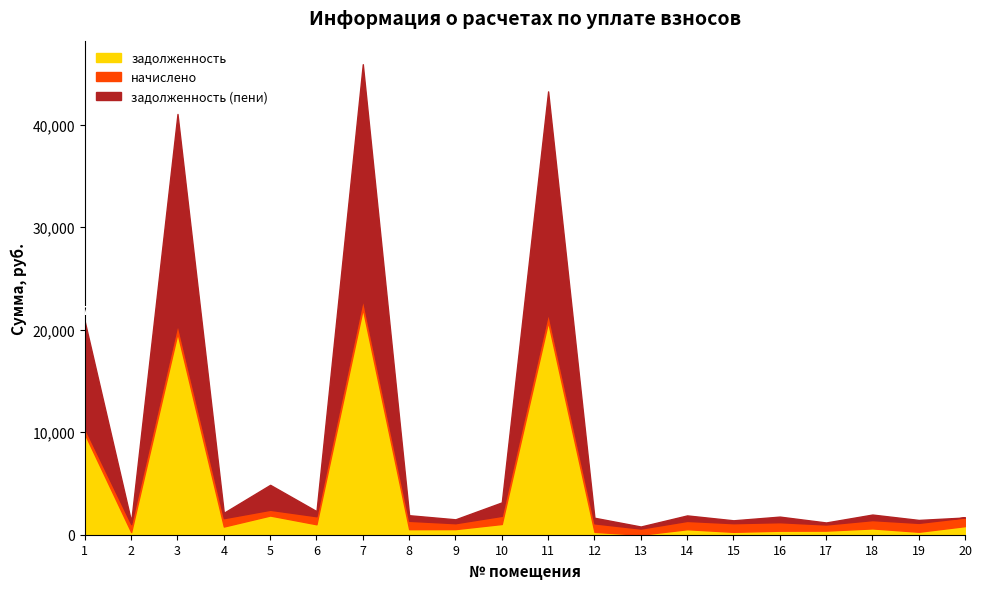

At how many categories does at least one series exceed 1229?

6